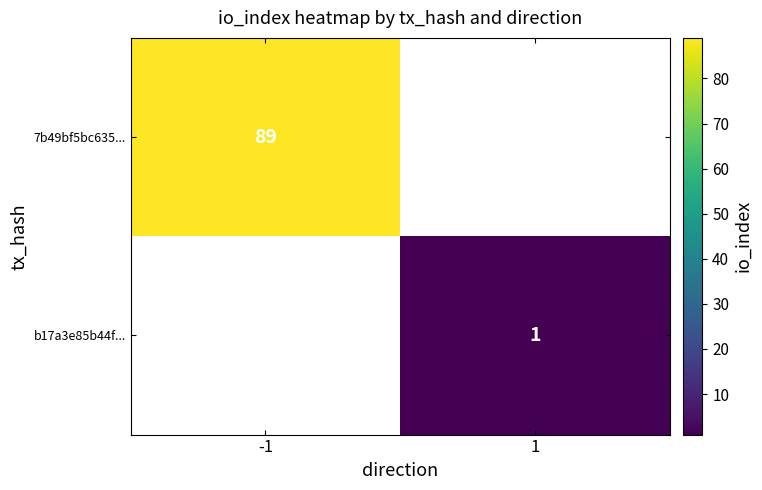

Which label corresponds to the smallest value in the chart?

1